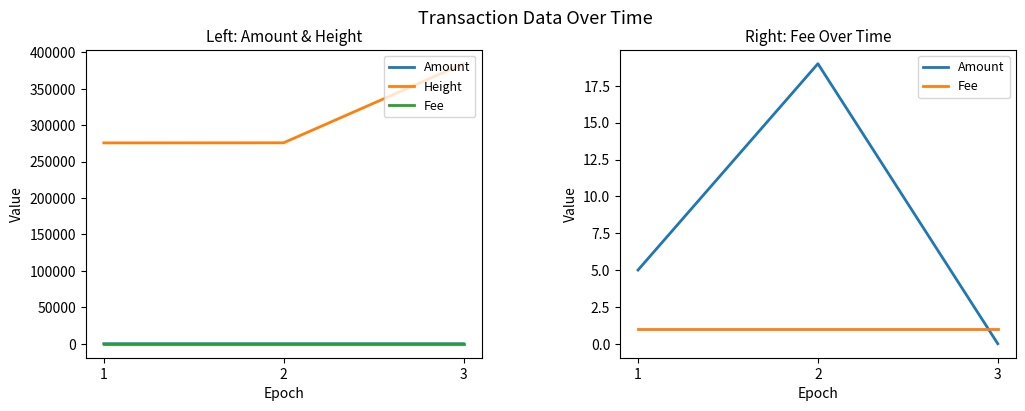

What is the value of the Height point at the 2nd from the left?

275912